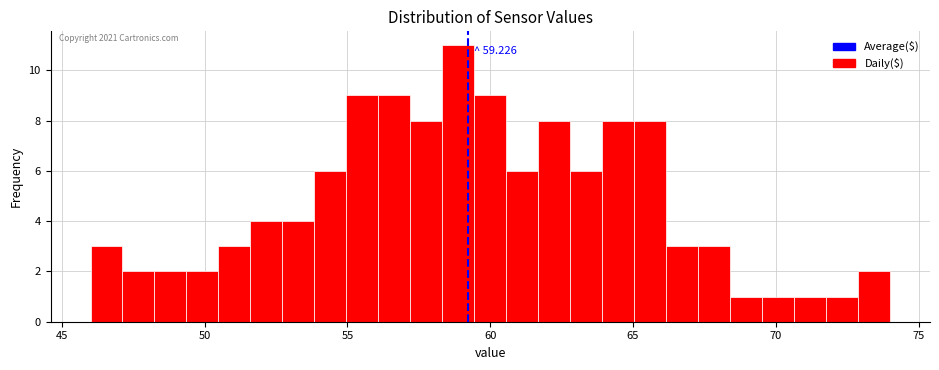

Read against the x-axis, roughly where is the centre of the tallest bar?

59.0